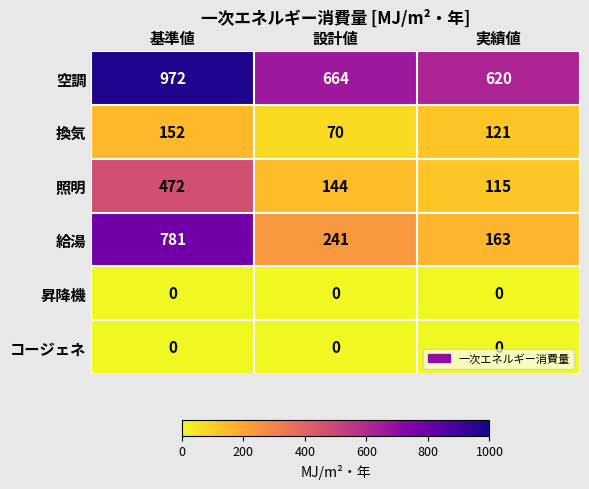

Which series has the widest spread of values?

給湯